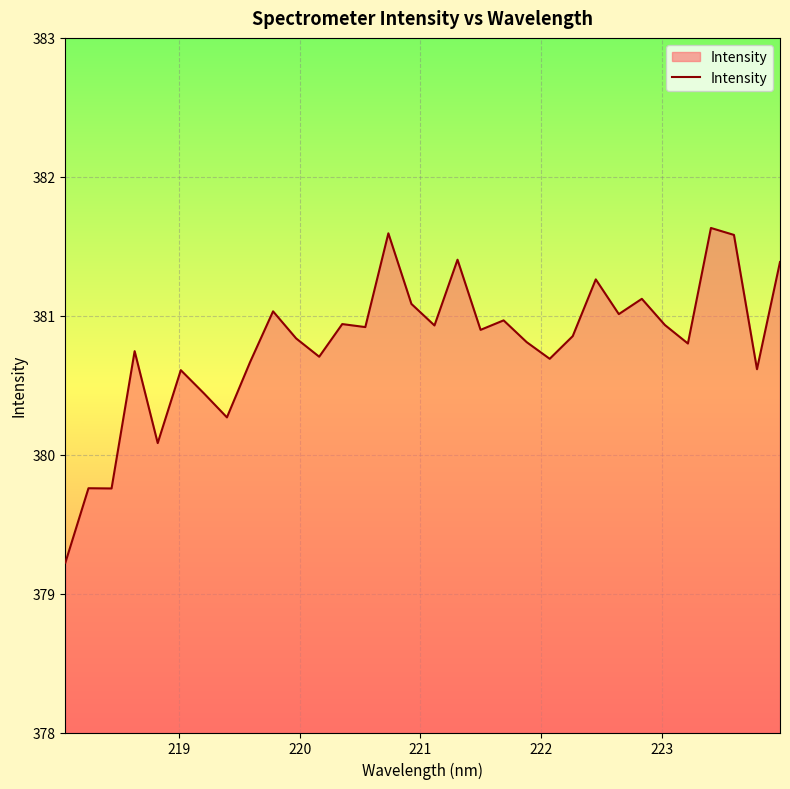

What is the maximum value shown in the chart?

381.6